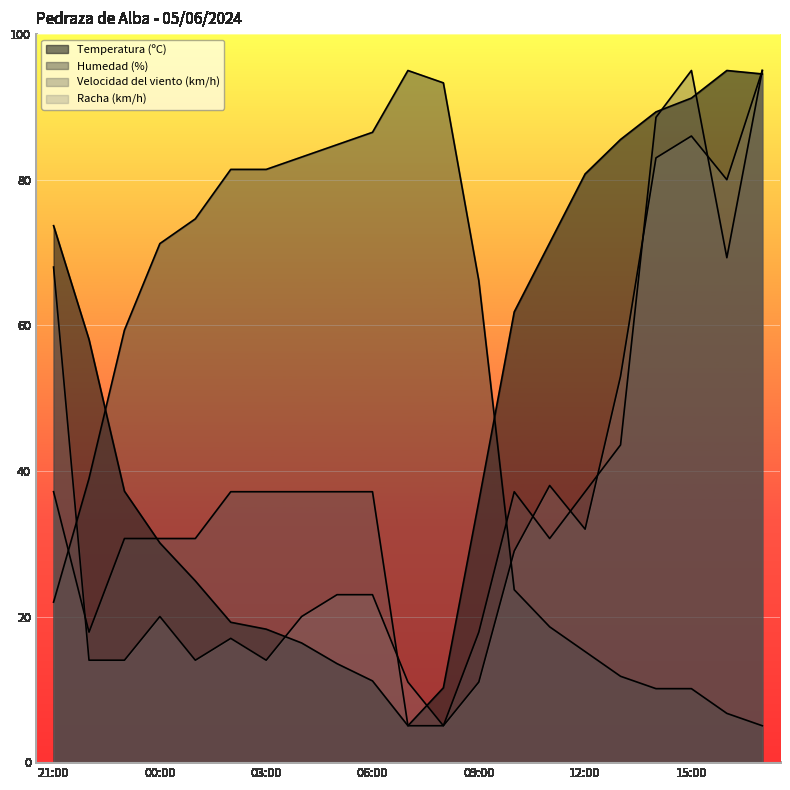

At 00:00, list the series in order from smallest to largest.

Racha (km/h), Temperatura (ºC), Velocidad del viento (km/h), Humedad (%)